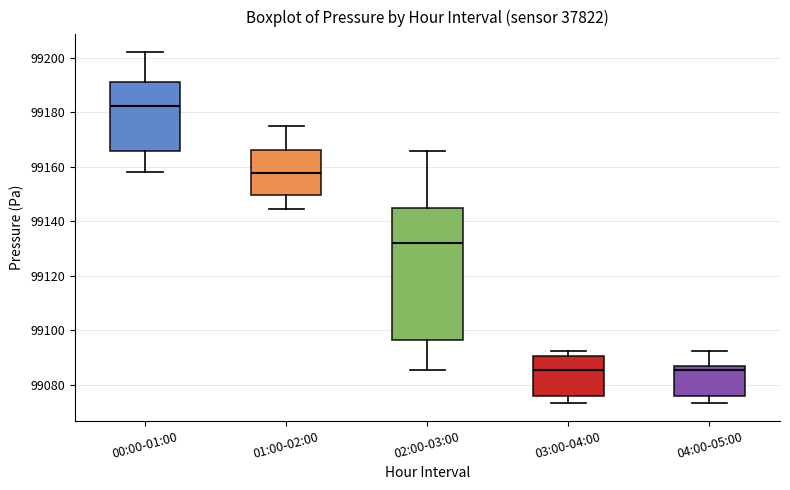

Reading left to right, transcribe this box plot: for each box, give where its median line is, the range the box spans, and where its two whiskers end, as read against the y-axis. The values are not printed on the chart, so give them approximately, as read against the axis.

00:00-01:00: median 99182, box 99166 to 99192, whiskers 99158 to 99202
01:00-02:00: median 99158, box 99150 to 99166, whiskers 99144 to 99174
02:00-03:00: median 99132, box 99096 to 99144, whiskers 99086 to 99166
03:00-04:00: median 99086, box 99076 to 99090, whiskers 99074 to 99092
04:00-05:00: median 99086 (just below the box's upper edge), box 99076 to 99086, whiskers 99074 to 99092